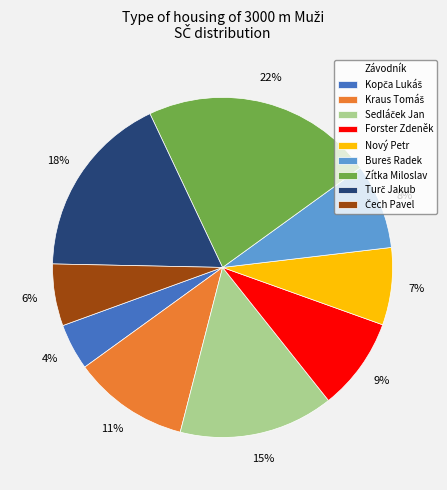

Count the number of slices in the pie.

9